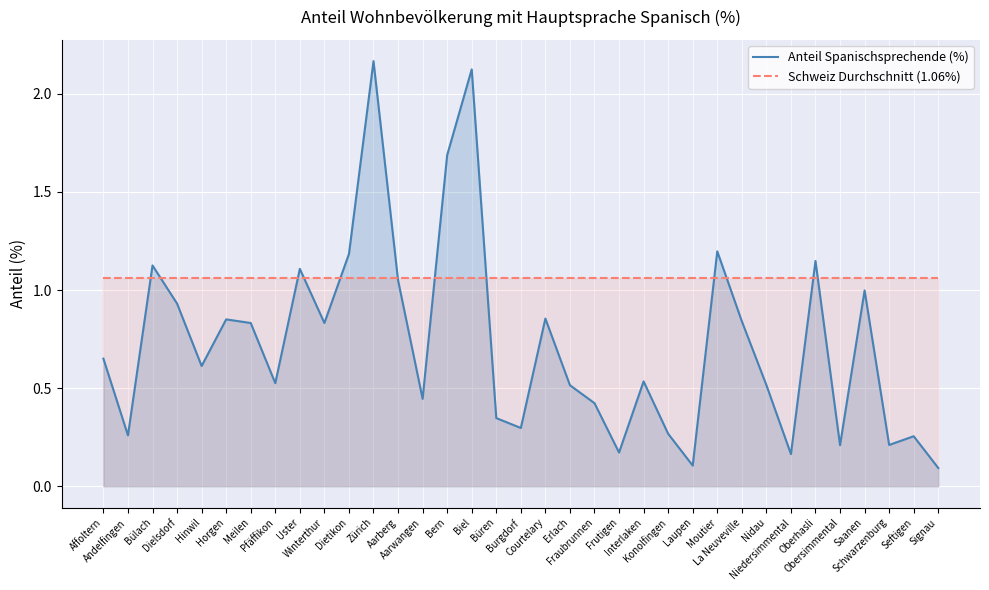

What is the sum of all Schweiz Durchschnitt (1.06%) values?

37.2